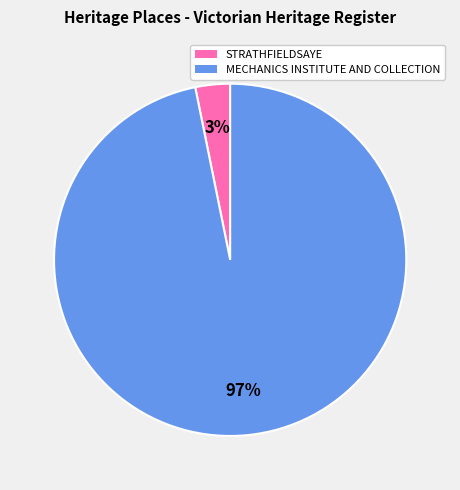

The STRATHFIELDSAYE slice represents 11% of the pie. True or false?

False